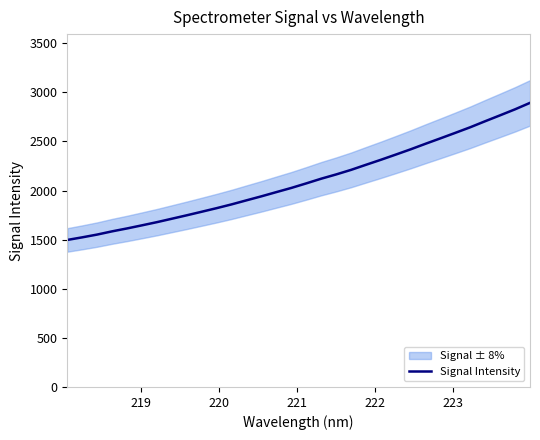

What is the maximum value shown in the chart?

2893.0